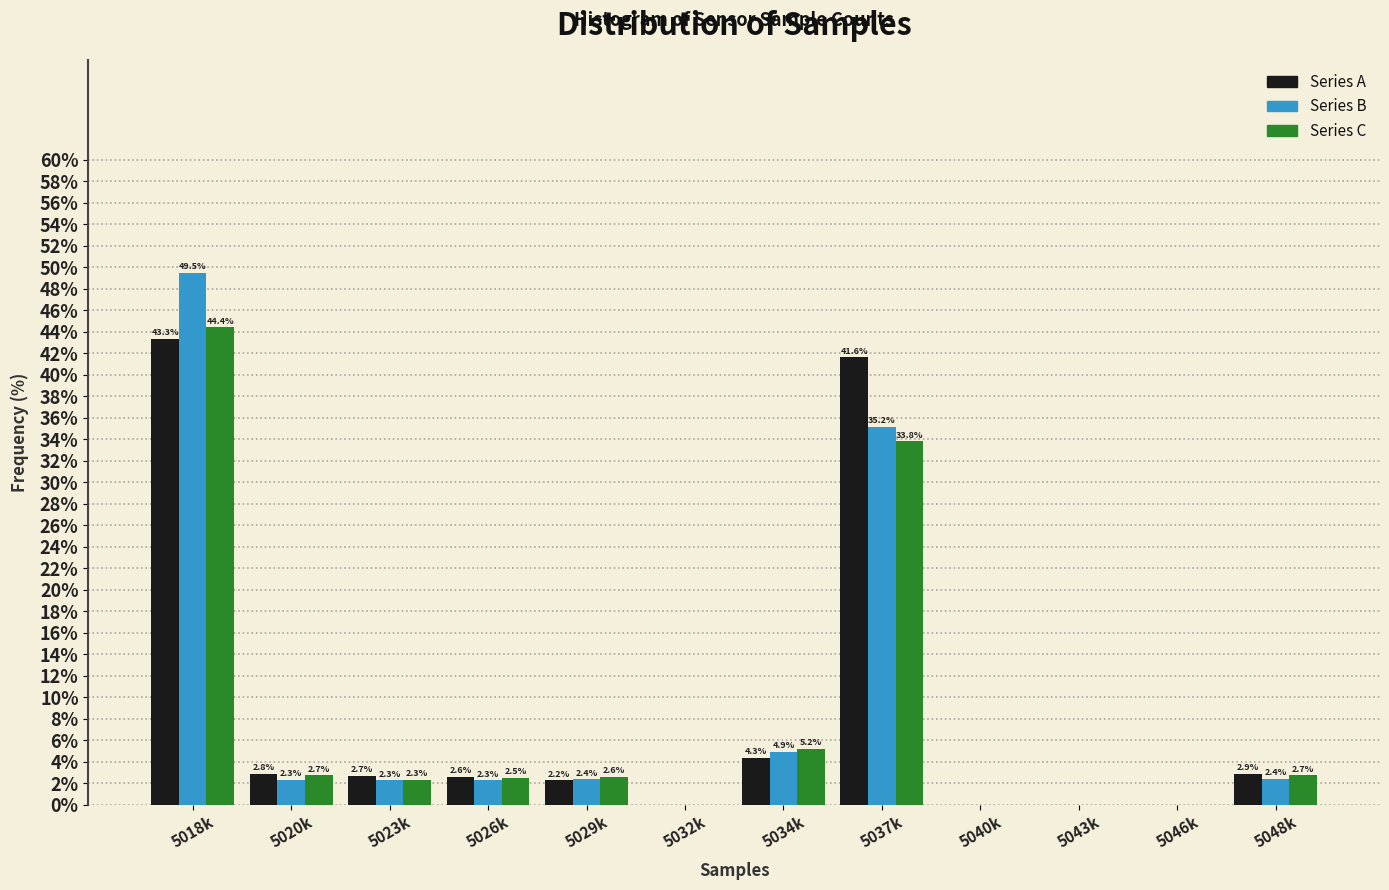

Reading left to right, transcribe all the data shown in this chart.

Series A: 5018k=43.3	5020k=2.8	5023k=2.7	5026k=2.6	5029k=2.2	5032k=0.0	5034k=4.3	5037k=41.6	5040k=0.0	5043k=0.0	5046k=0.0	5048k=2.9
Series B: 5018k=49.5	5020k=2.3	5023k=2.3	5026k=2.3	5029k=2.4	5032k=0.0	5034k=4.9	5037k=35.2	5040k=0.0	5043k=0.0	5046k=0.0	5048k=2.4
Series C: 5018k=44.4	5020k=2.7	5023k=2.3	5026k=2.5	5029k=2.6	5032k=0.0	5034k=5.2	5037k=33.8	5040k=0.0	5043k=0.0	5046k=0.0	5048k=2.7